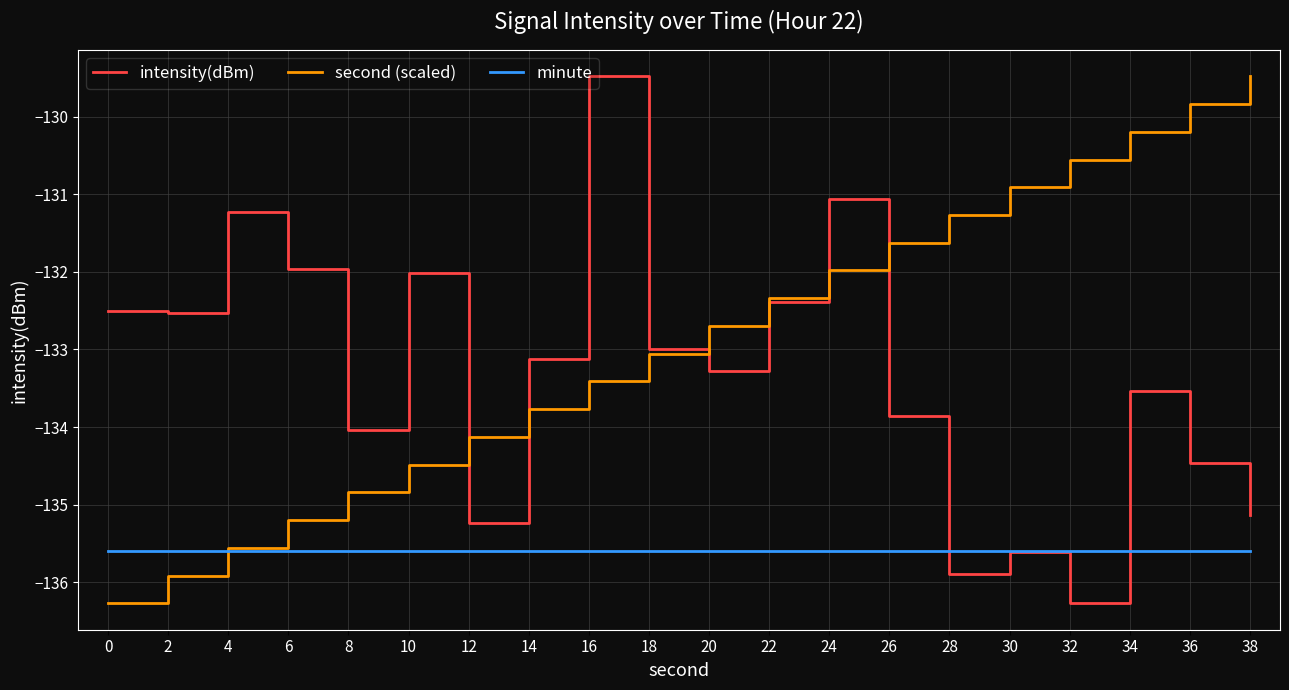

Reading right to left, list all the values displayed in this chart.

intensity(dBm): -135.1	-134.5	-133.5	-136.3	-135.6	-135.9	-133.9	-131.1	-132.4	-133.3	-133.0	-129.5	-133.1	-135.2	-132.0	-134.0	-132.0	-131.2	-132.5	-132.5
second (scaled): -129.5	-129.8	-130.2	-130.6	-130.9	-131.3	-131.6	-132.0	-132.3	-132.7	-133.1	-133.4	-133.8	-134.1	-134.5	-134.8	-135.2	-135.6	-135.9	-136.3
minute: -135.6	-135.6	-135.6	-135.6	-135.6	-135.6	-135.6	-135.6	-135.6	-135.6	-135.6	-135.6	-135.6	-135.6	-135.6	-135.6	-135.6	-135.6	-135.6	-135.6